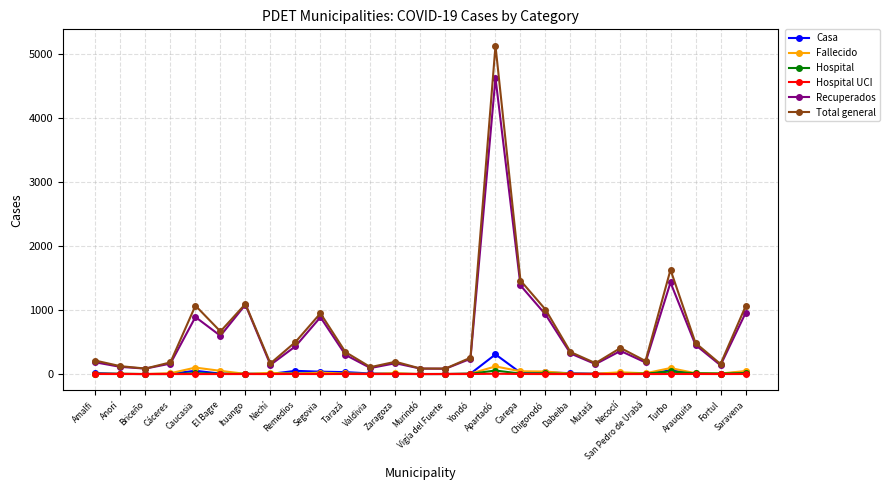

True or false: Recuperados and Hospital cross at least once.

False